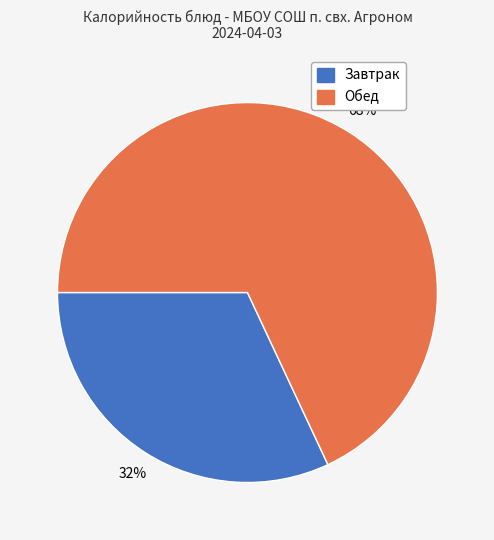

To the nearest percent, what portion does Обед represent?

68%